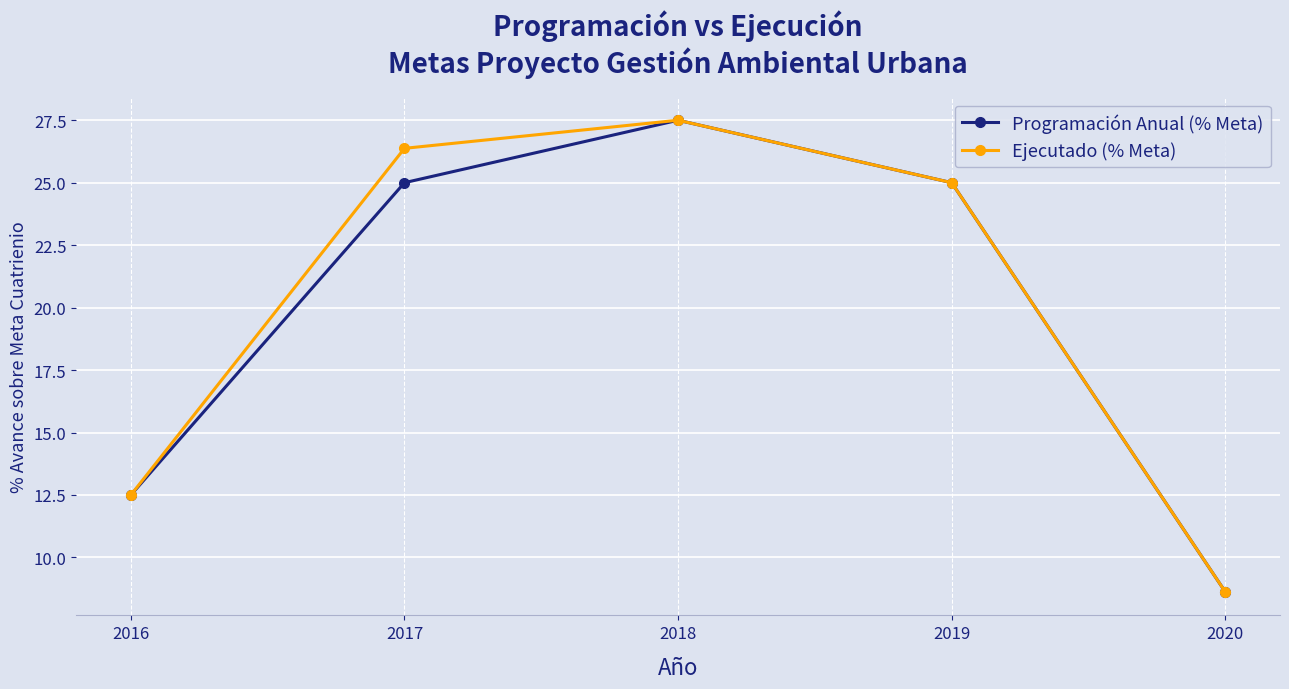

What is the difference between the second highest and minimum values in the Programación Anual (% Meta) series?

16.4